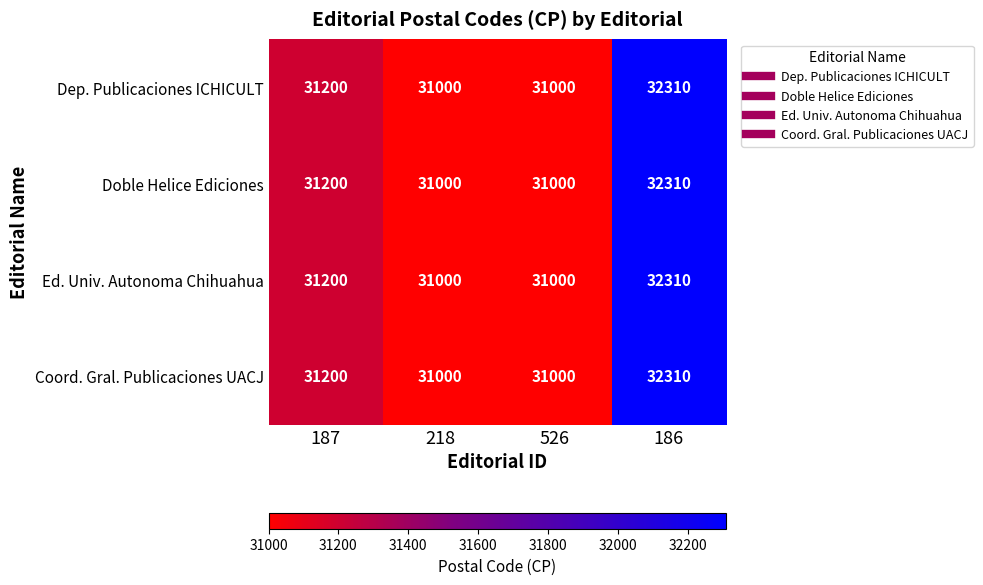

How many distinct data groups are displayed?

4